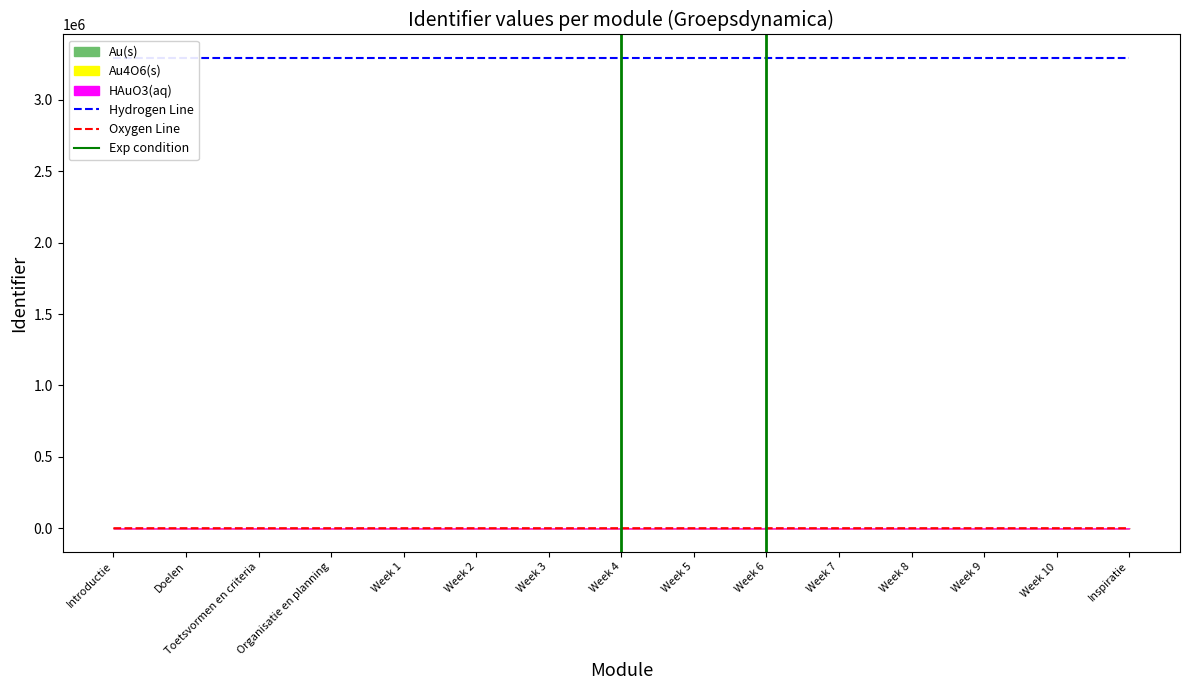

Between Week 9 and Week 8, which is larger?

Week 9